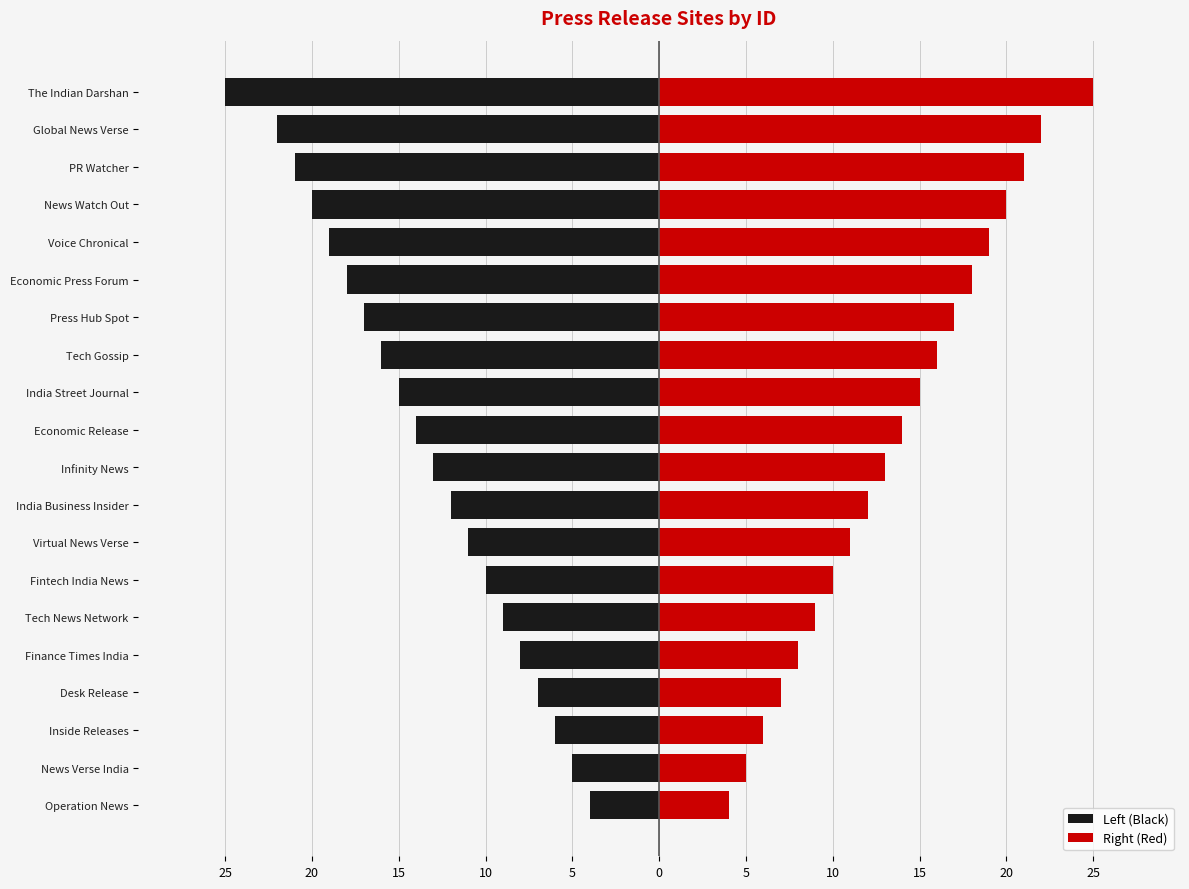

What is the difference between the Left (Black) values at Economic Press Forum and News Watch Out?

2